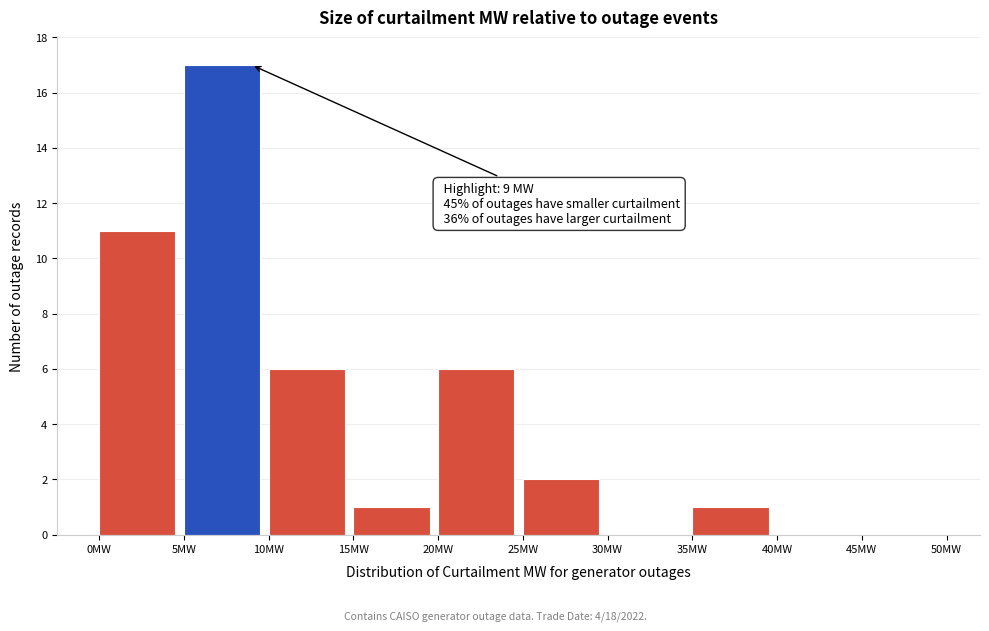

Over which range of the x-axis is the bar tallest?

5 to 10